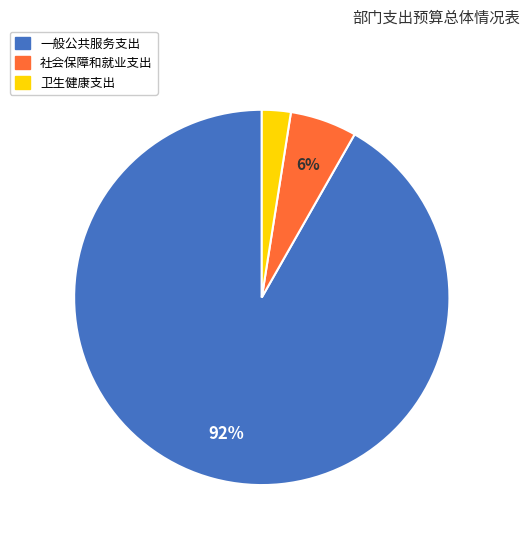

How many segments does this pie chart have?

3